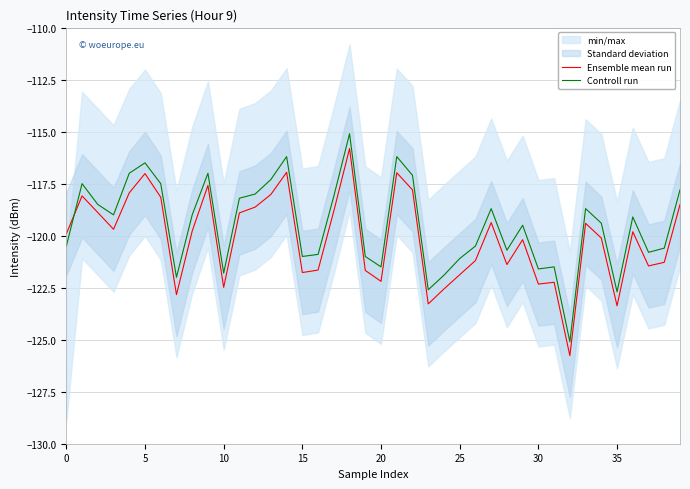

How many times do Controll run and Ensemble mean run cross each other?

1